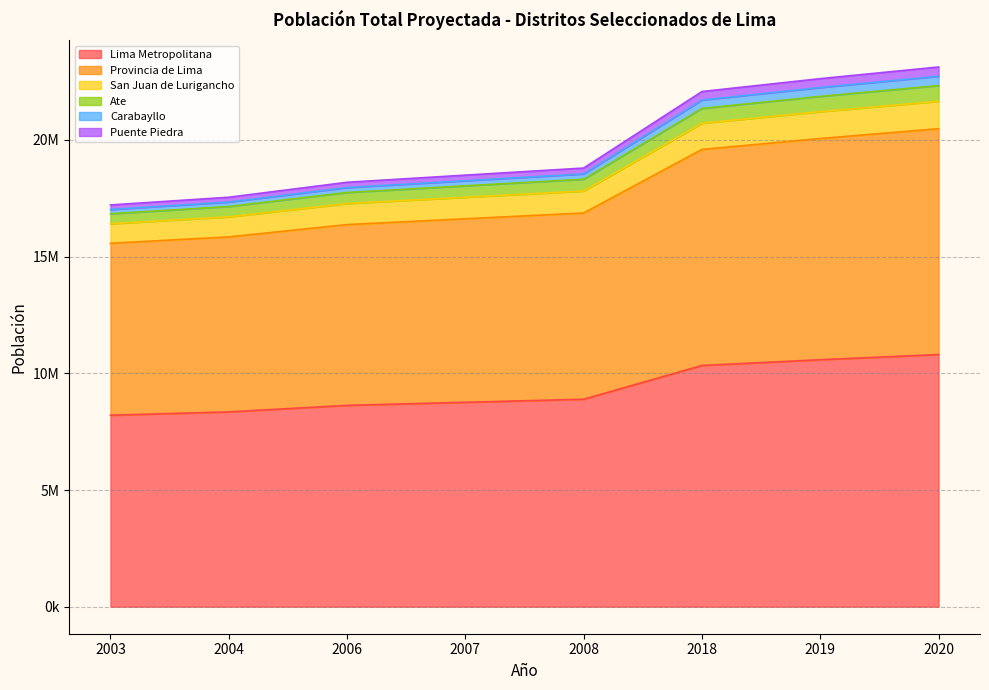

What value does the Lima Metropolitana series have at 2019?

10582487